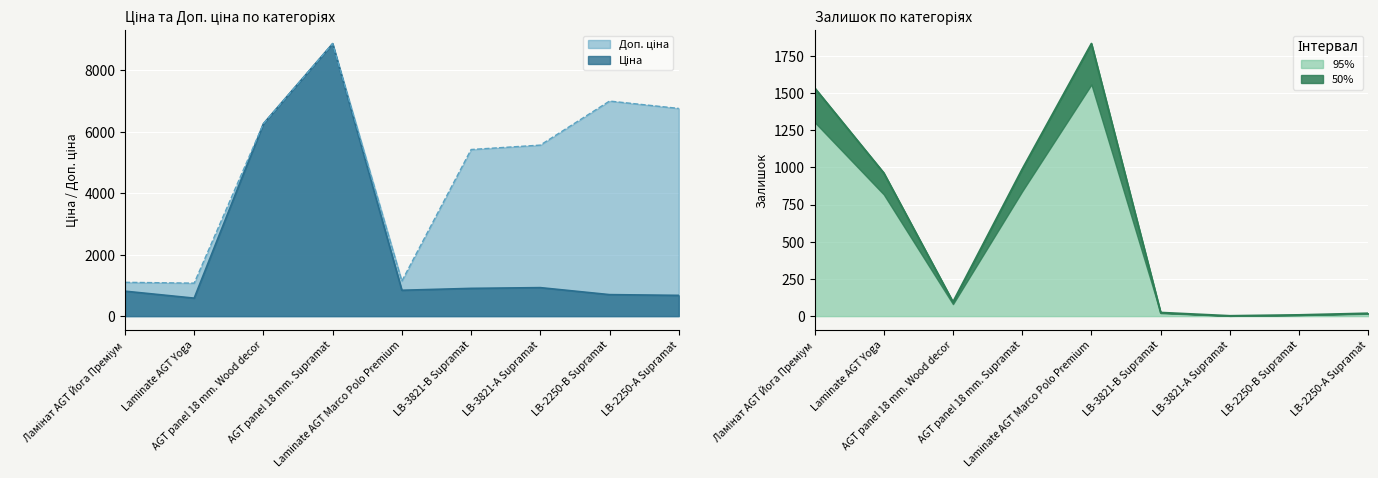

At which category is the sum across all series the highest?

AGT panel 18 mm. Supramat